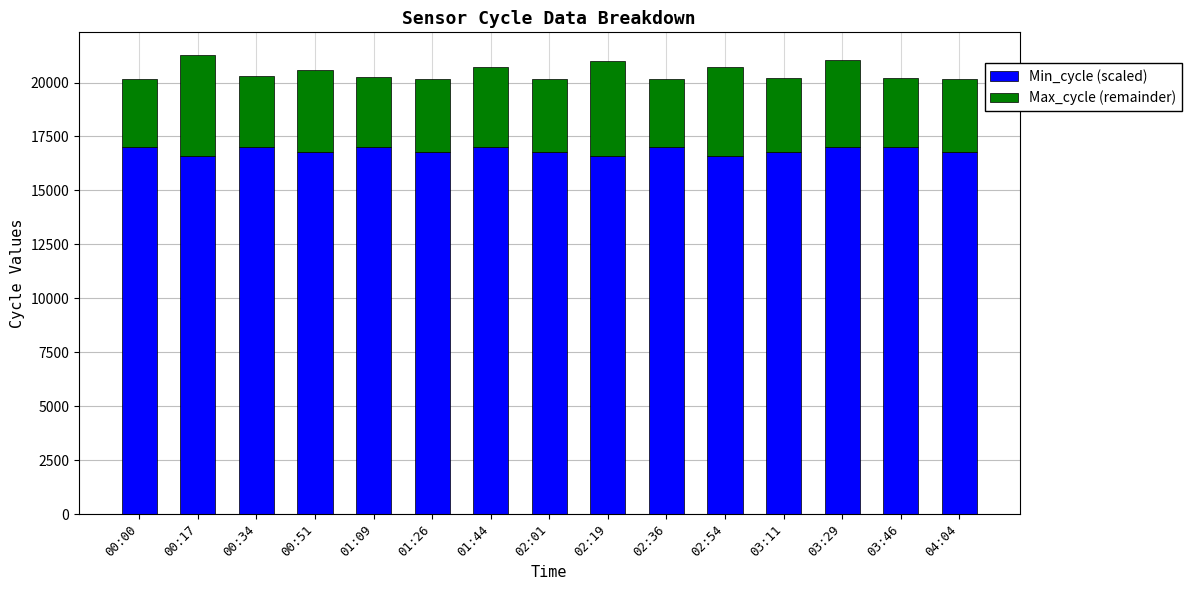

What is the maximum value for Min_cycle (scaled)?

17000